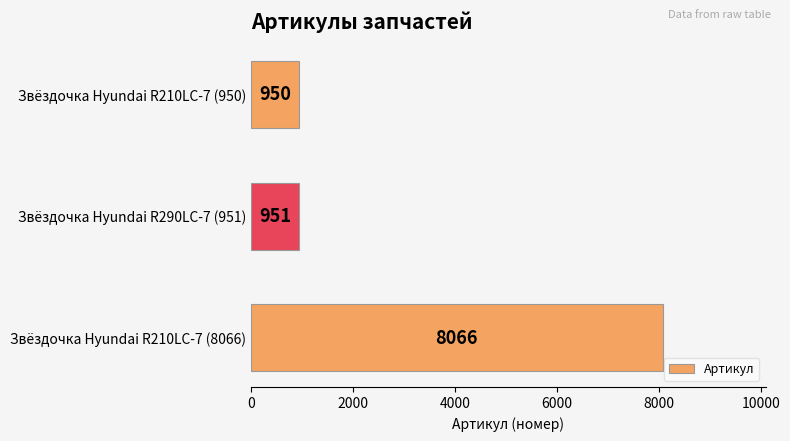

List the labels in order of value, largest first.

Звёздочка Hyundai R210LC-7 (8066), Звёздочка Hyundai R290LC-7 (951), Звёздочка Hyundai R210LC-7 (950)